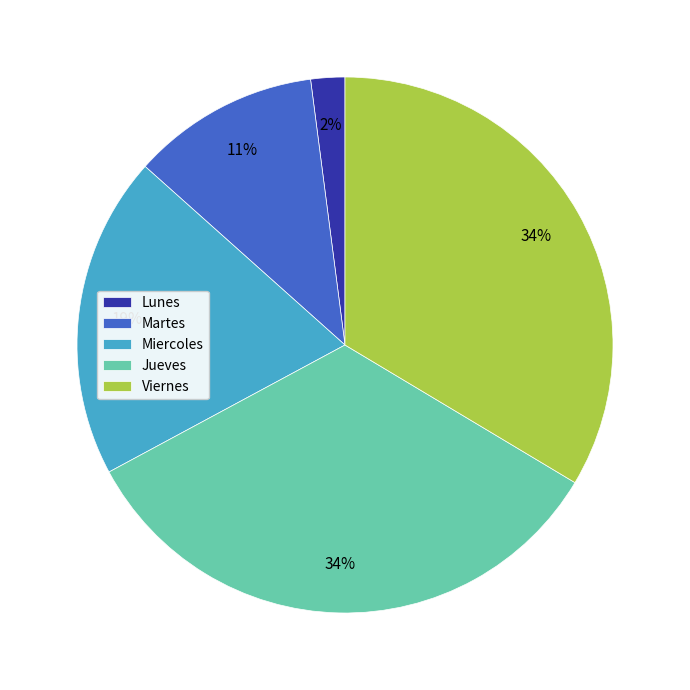

Does any single category account for the majority?

No